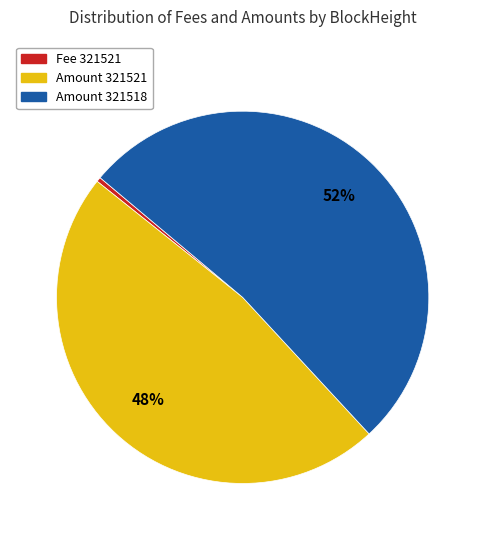

To the nearest percent, what is the difference between the largest and smallest slice percentages?

52%